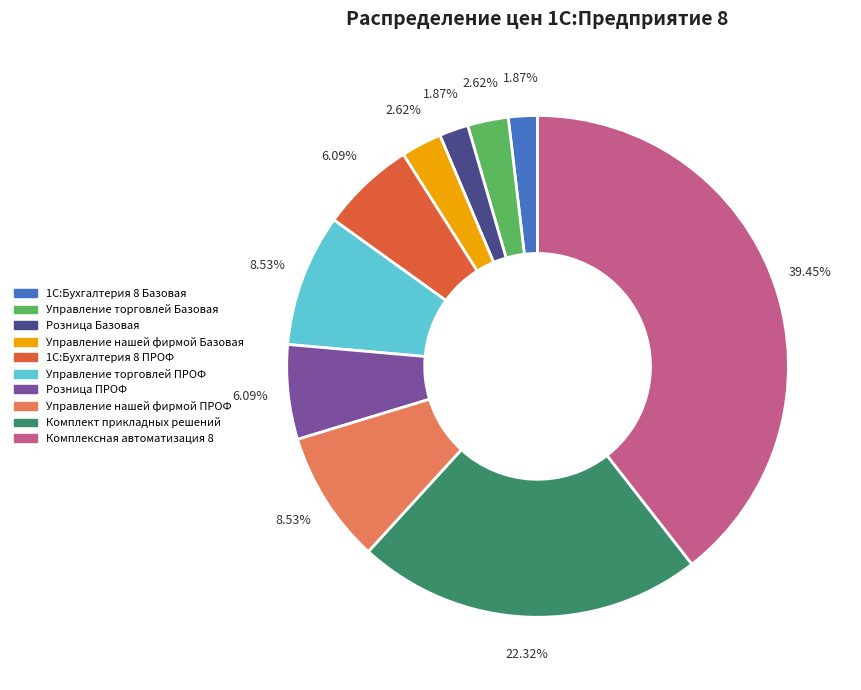

To the nearest percent, what percentage of the pie is 1С:Бухгалтерия 8 Базовая?

2%